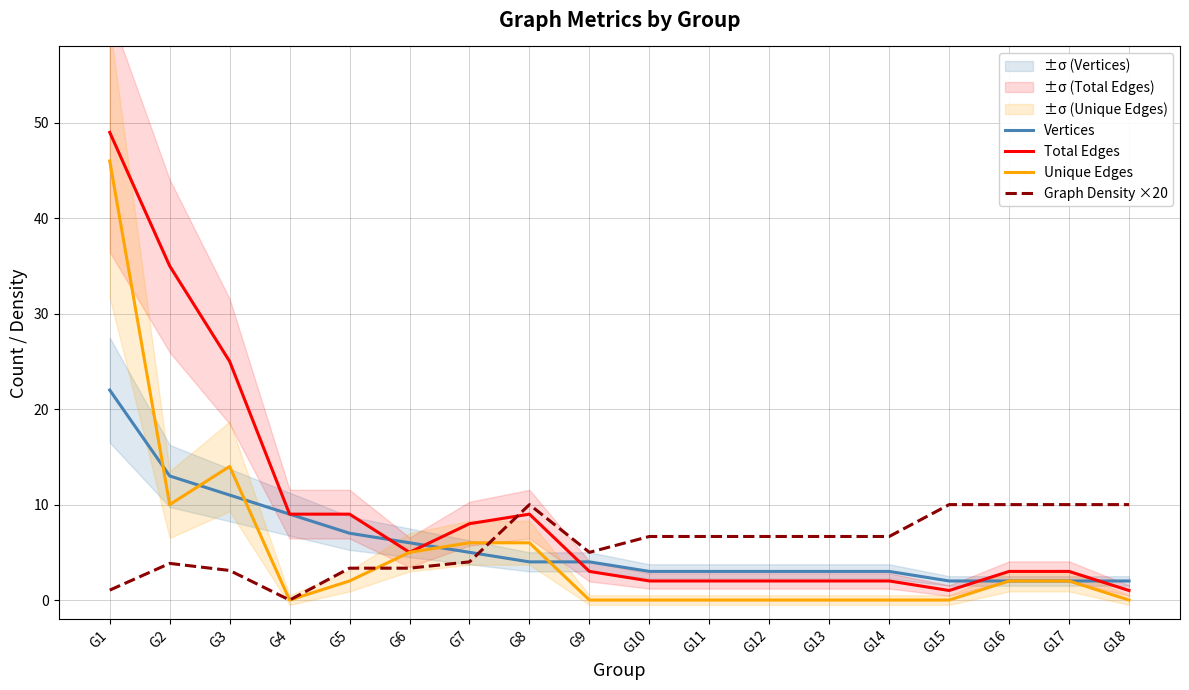

Where is Unique Edges nearest to the value 23?

G3